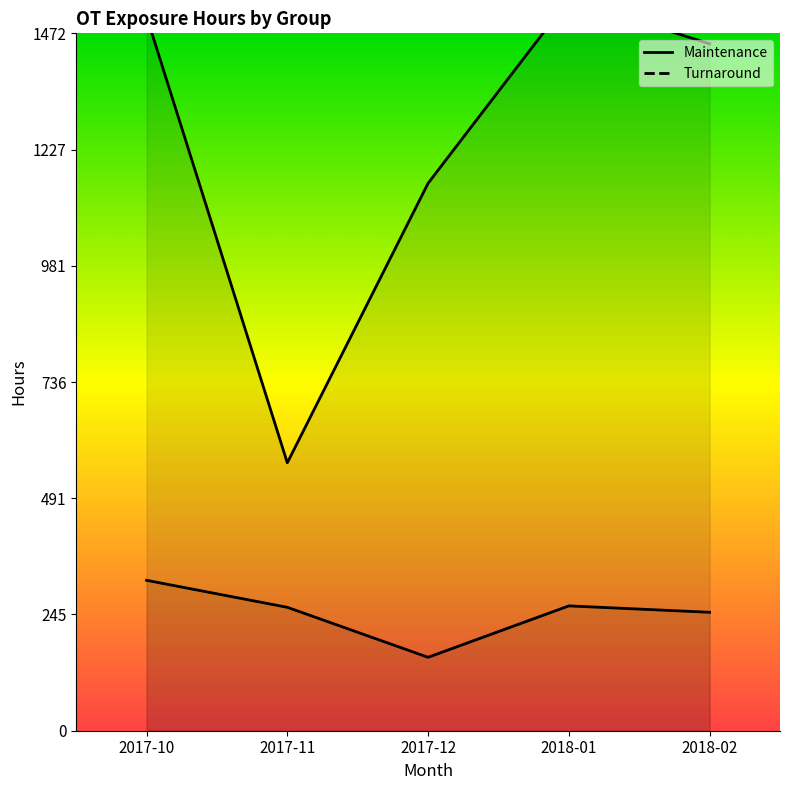

What is the total value across all series at 2018-02?

1700.0